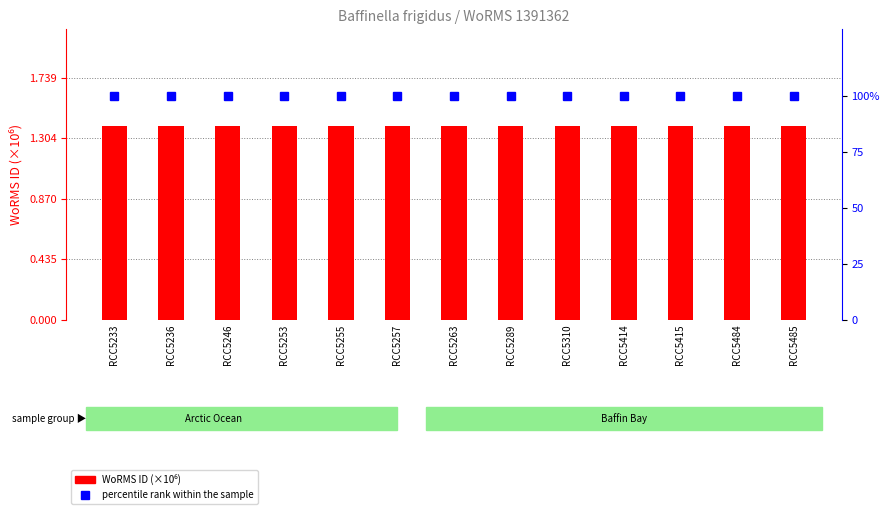

Where is percentile rank within the sample nearest to the value 100?

RCC5233